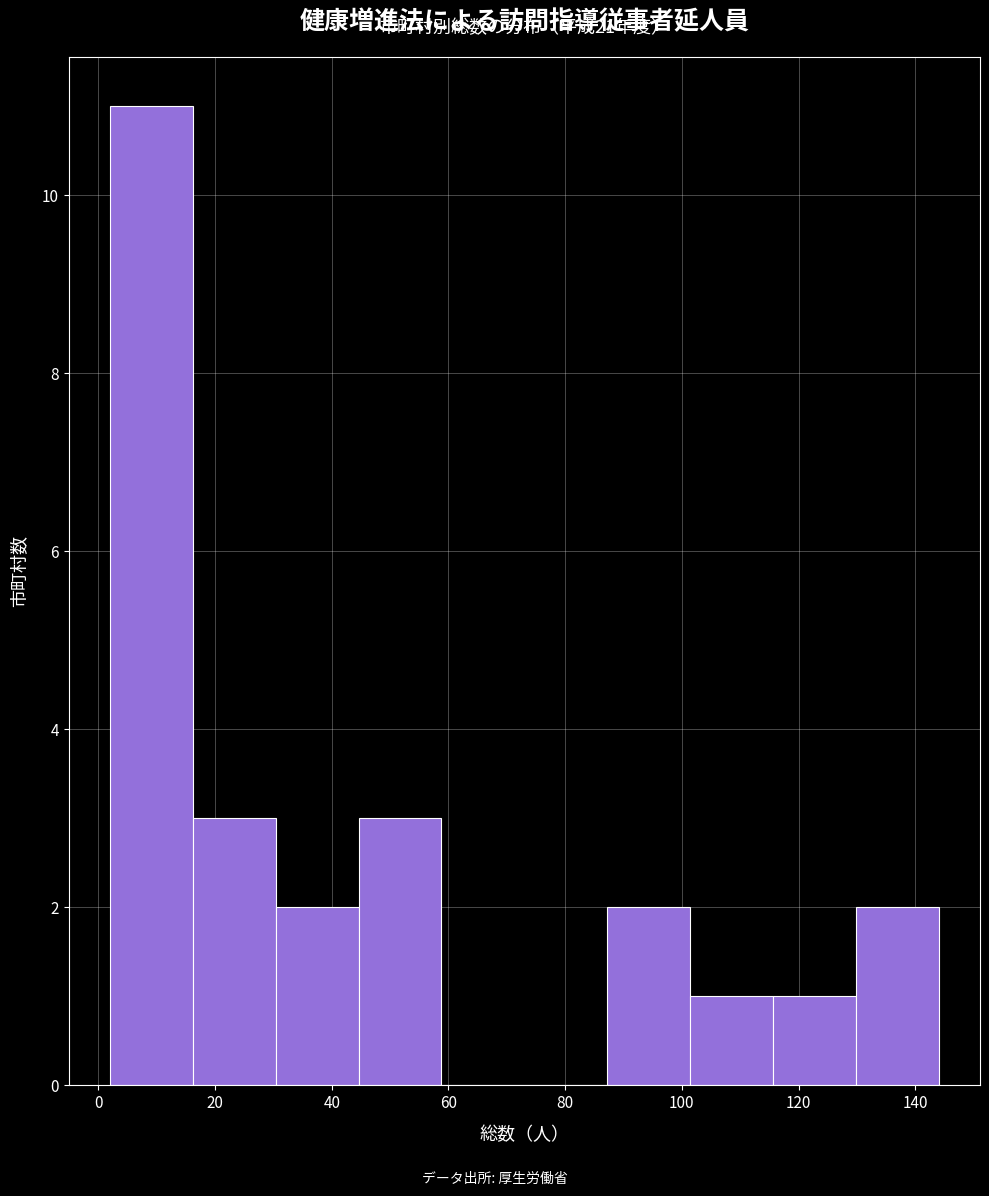

Over which range of the x-axis is the bar tallest?

2.0 to 16.2